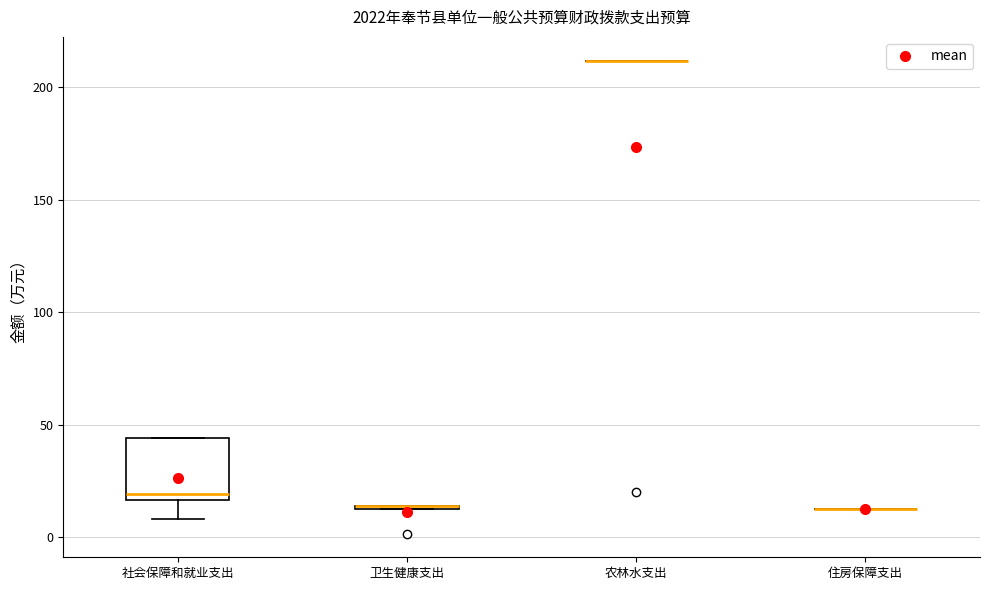

Which box is the tallest, from its lower edge to its upper edge?

社会保障和就业支出